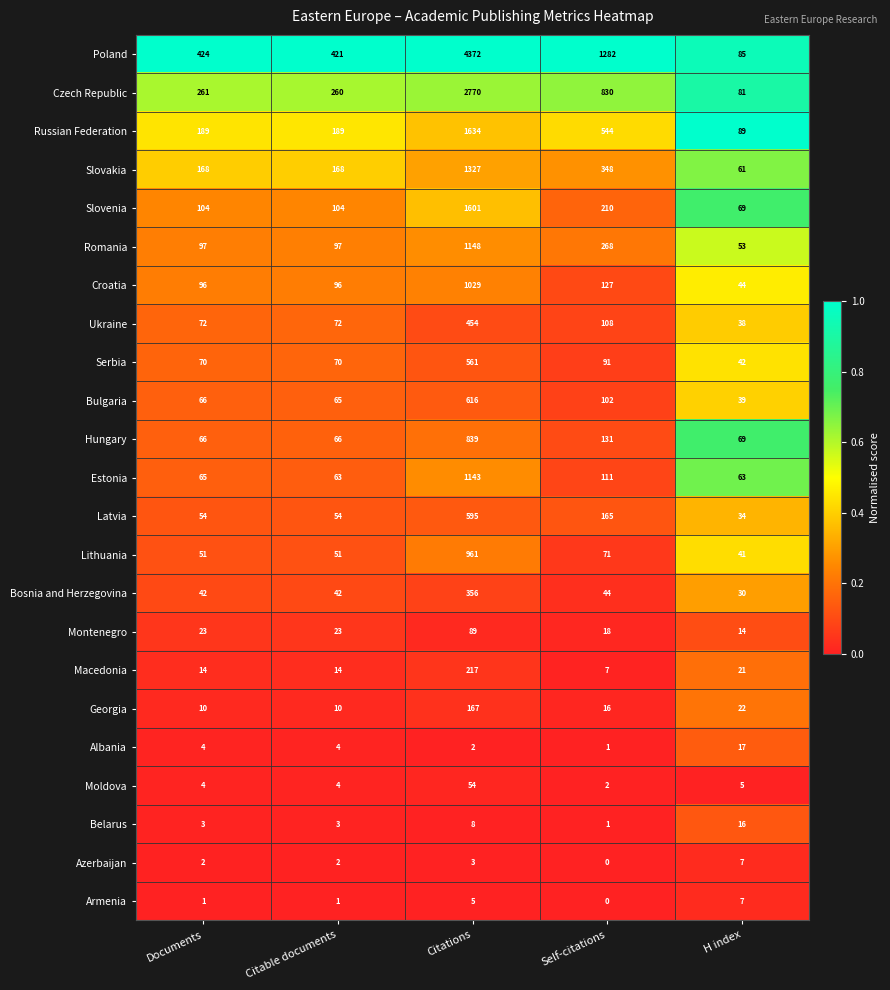

True or false: Moldova has a value of 2 at Self-citations.

True